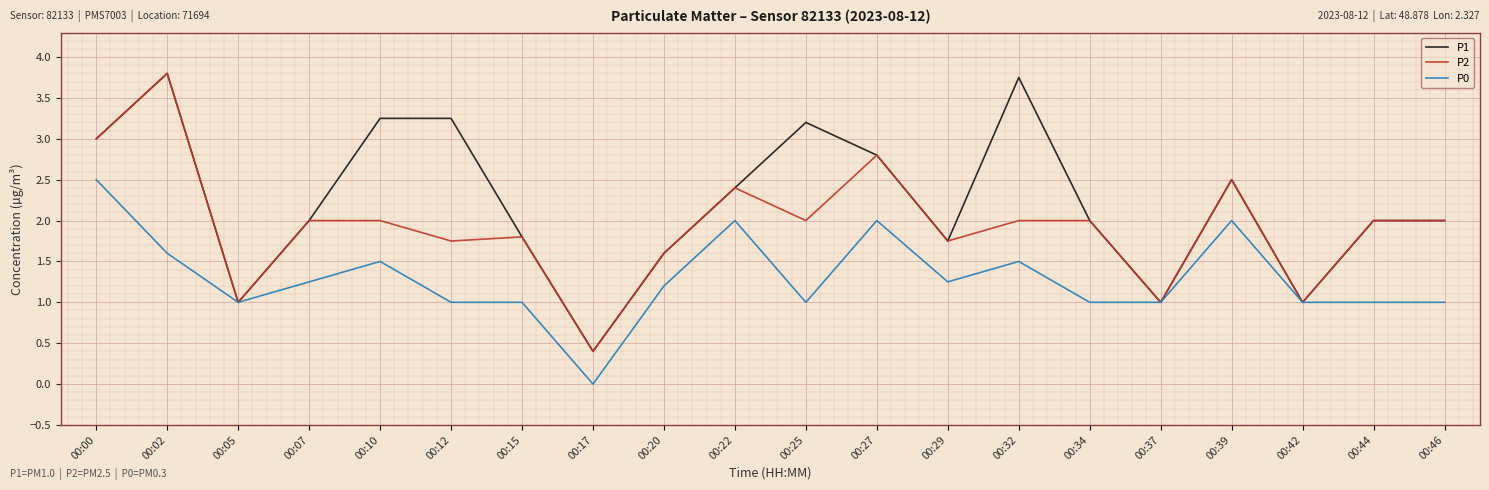

The P1 series shows 3.8 at 00:27. True or false?

False